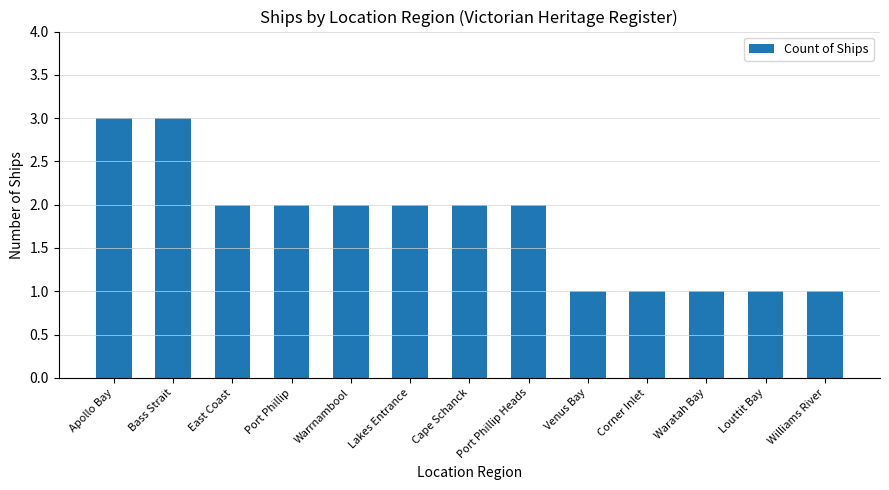

Approximately how many times larger is the value at Bass Strait compared to East Coast?

1.5